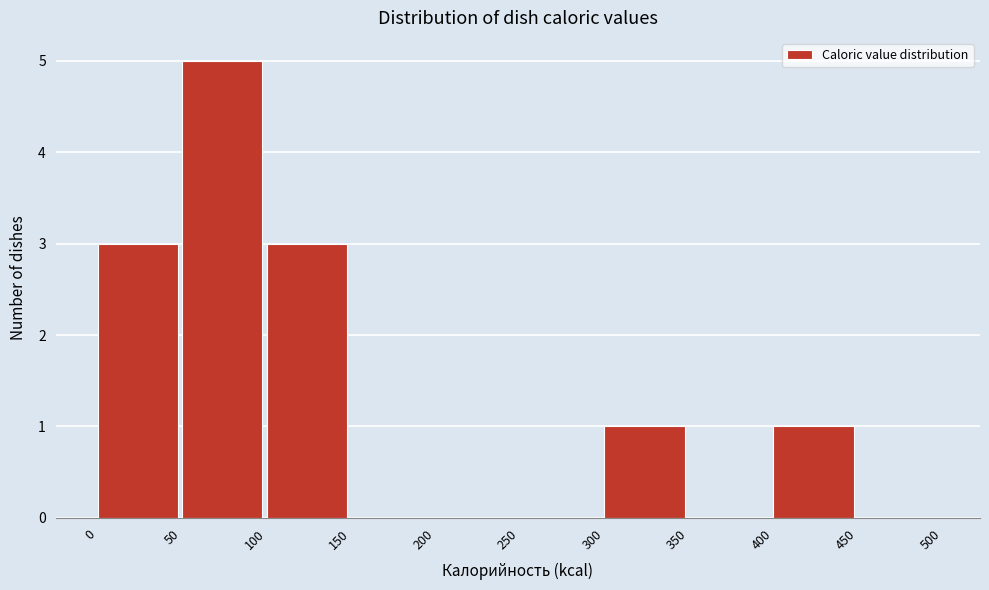

Reading left to right, transcribe this chart: for each bar, give the range it covers on the x-axis and its height. The values are not printed on the chart, so give them approximately, as read against the axis.

0 to 50: 3
50 to 100: 5
100 to 150: 3
150 to 200: 0
200 to 250: 0
250 to 300: 0
300 to 350: 1
350 to 400: 0
400 to 450: 1
450 to 500: 0